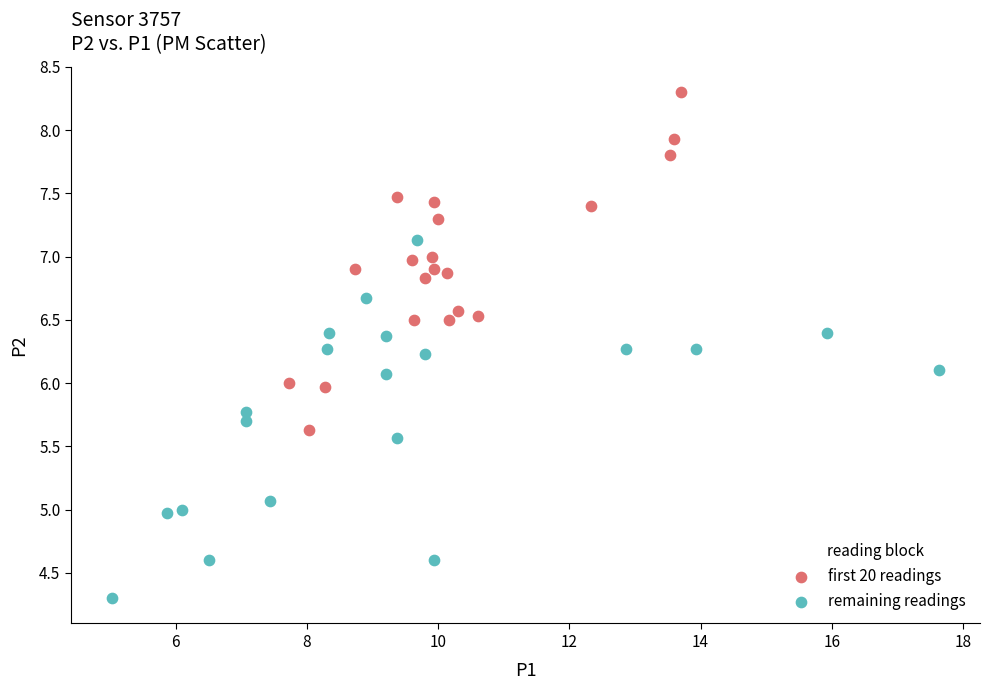

Which series has the largest Y range (max minus min)?

remaining readings